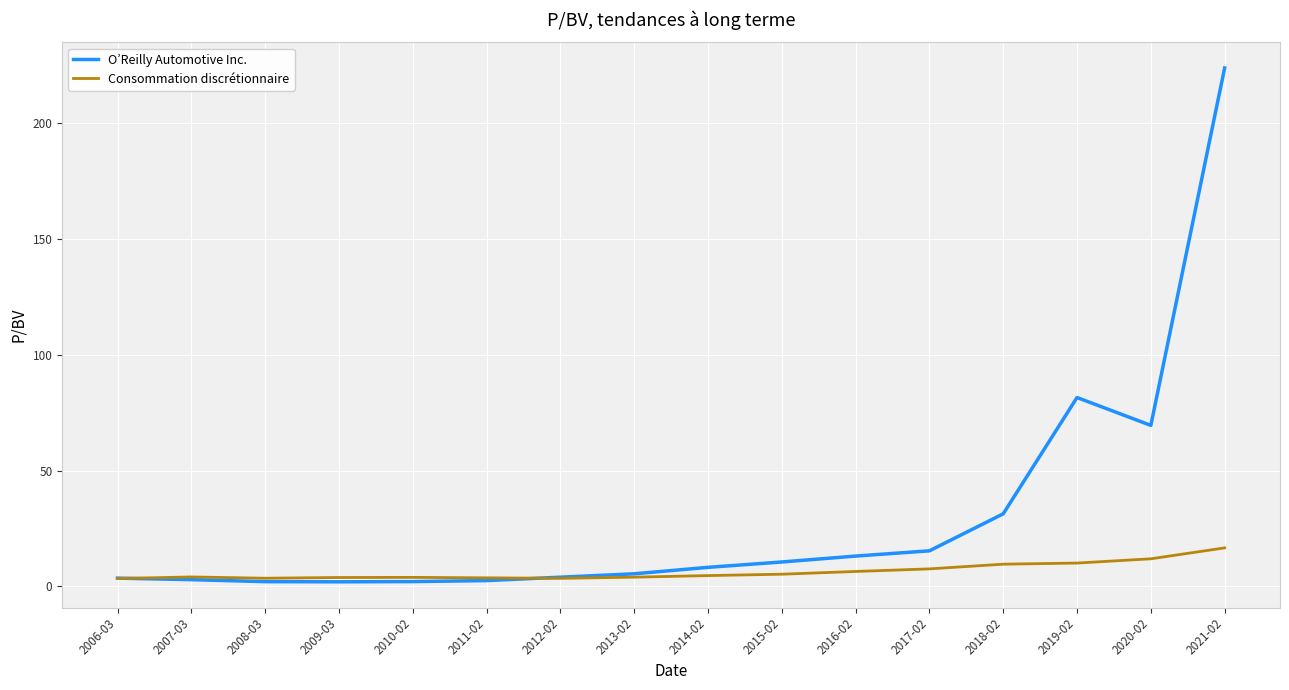

What position from the left is 2020-02?

15